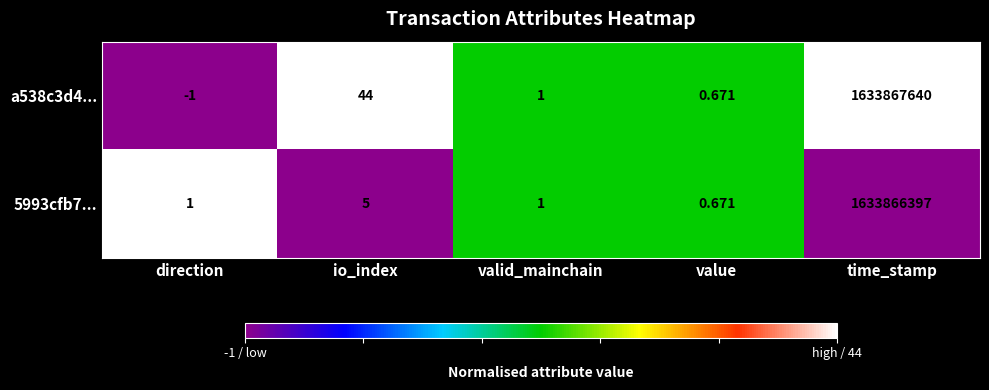

Which category has the highest value across all series?

time_stamp